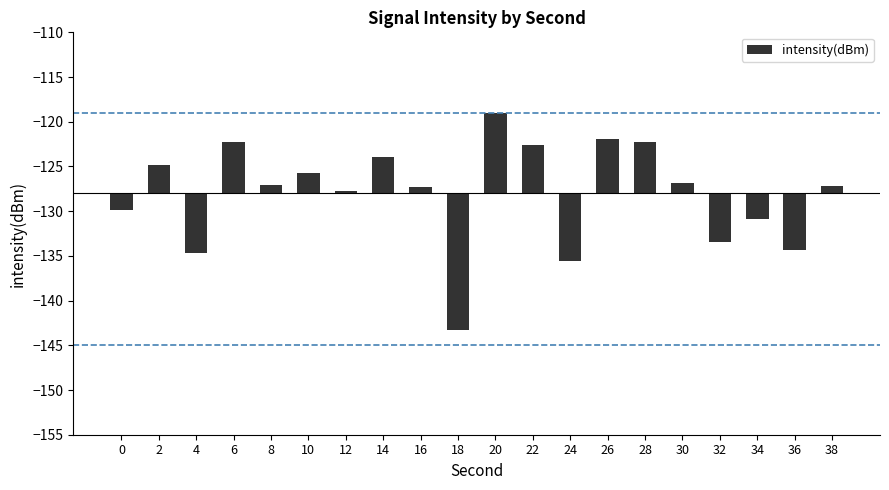

Rank the categories by value from highest to lowest.

20, 26, 6, 28, 22, 14, 2, 10, 30, 8, 38, 16, 12, 0, 34, 32, 36, 4, 24, 18